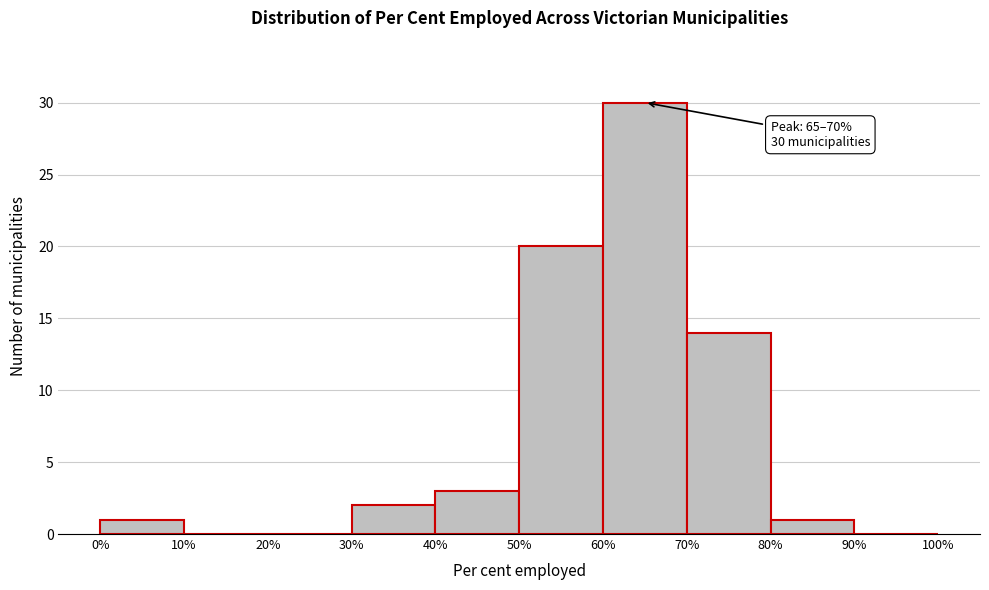

Over which range of the x-axis is the bar tallest?

60% to 70%